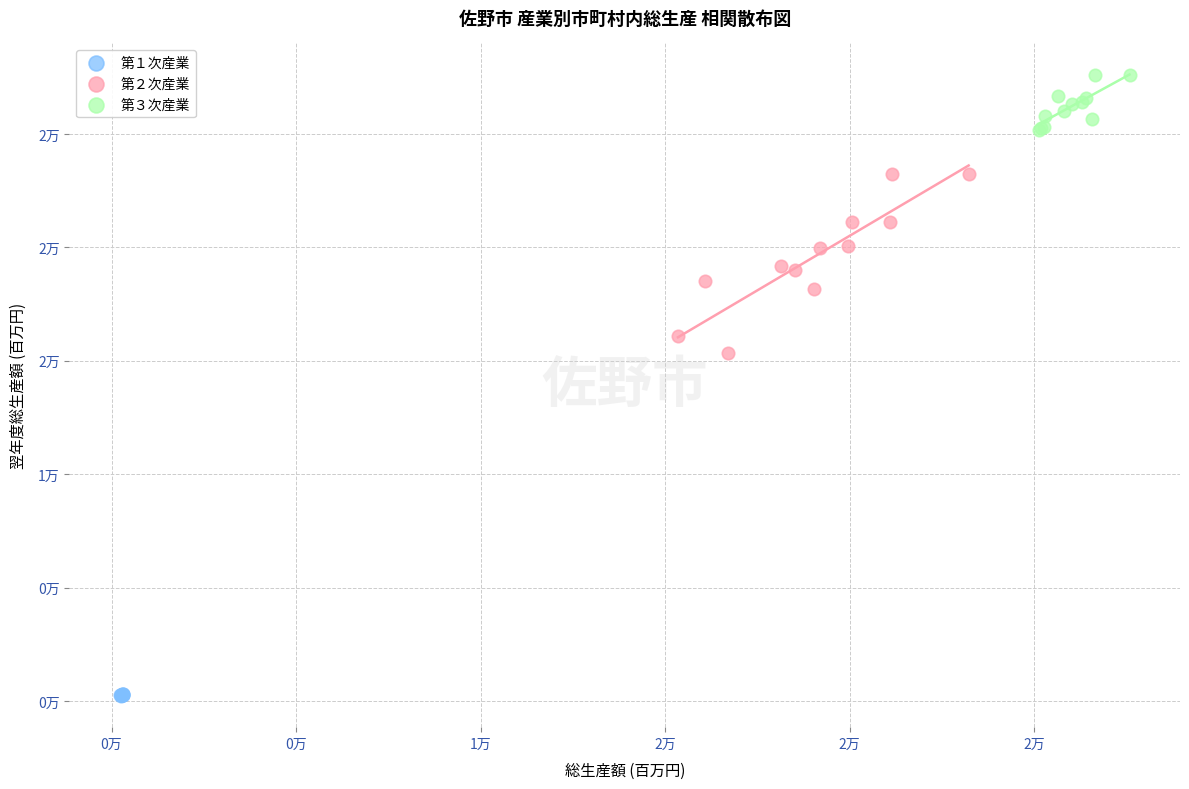

Which series has the widest spread of Y values?

第２次産業